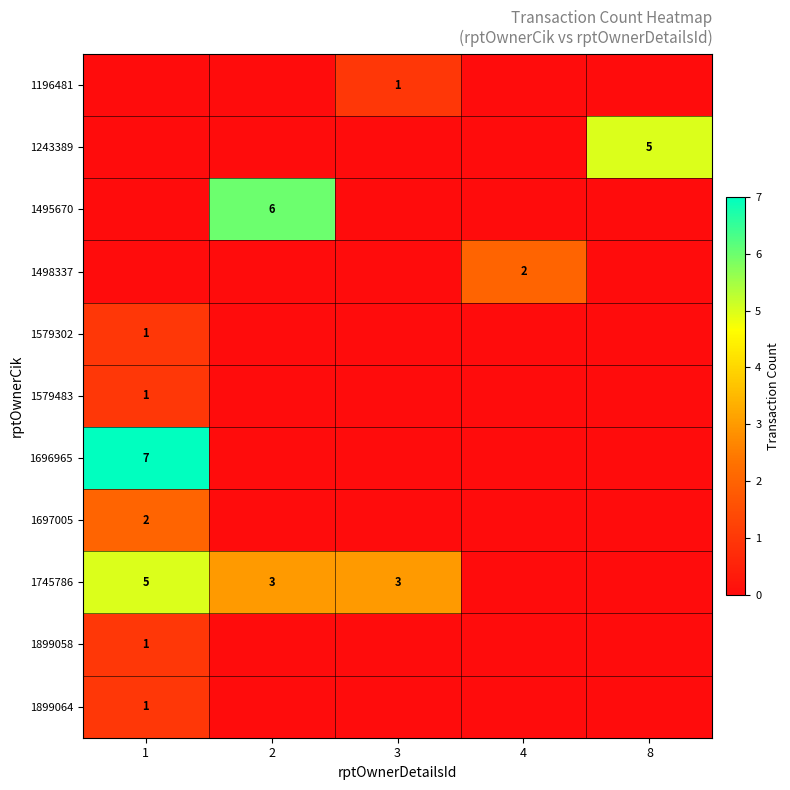

The value of 1899058 at 1 is 1. True or false?

True